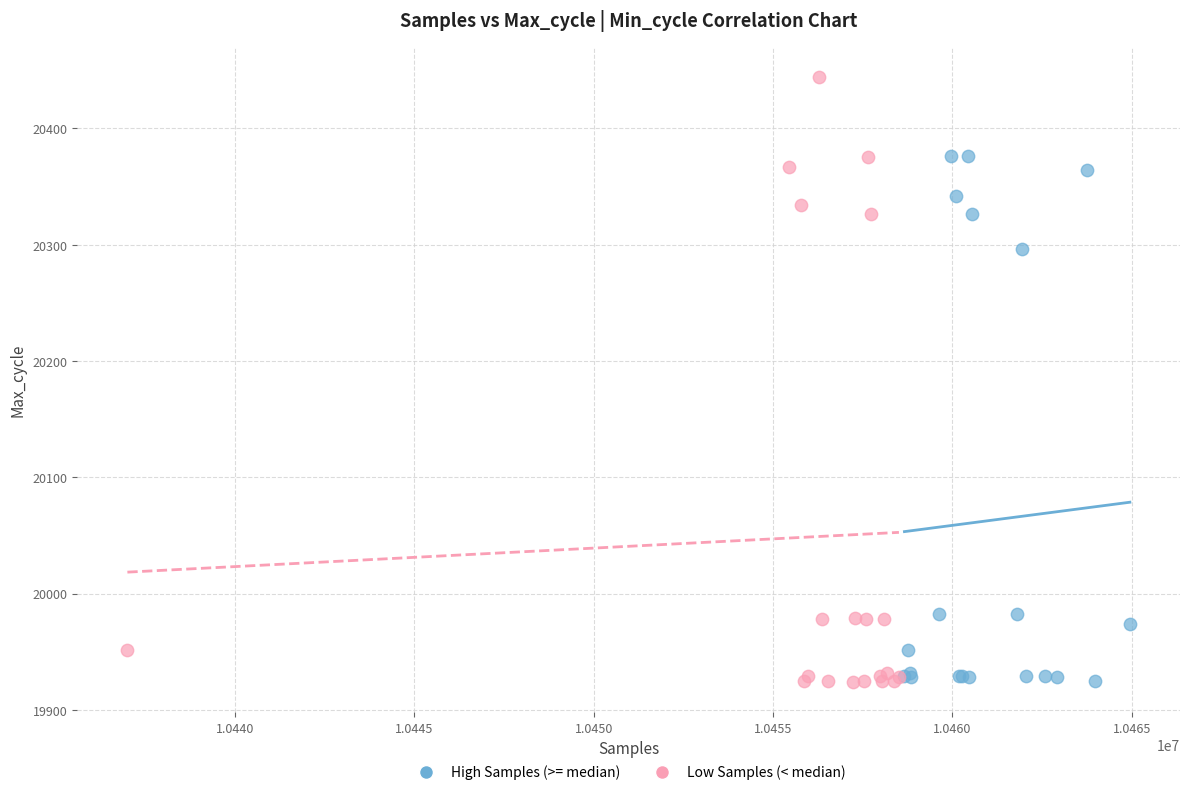

Which series contains the highest Y value?

Low Samples (< median)